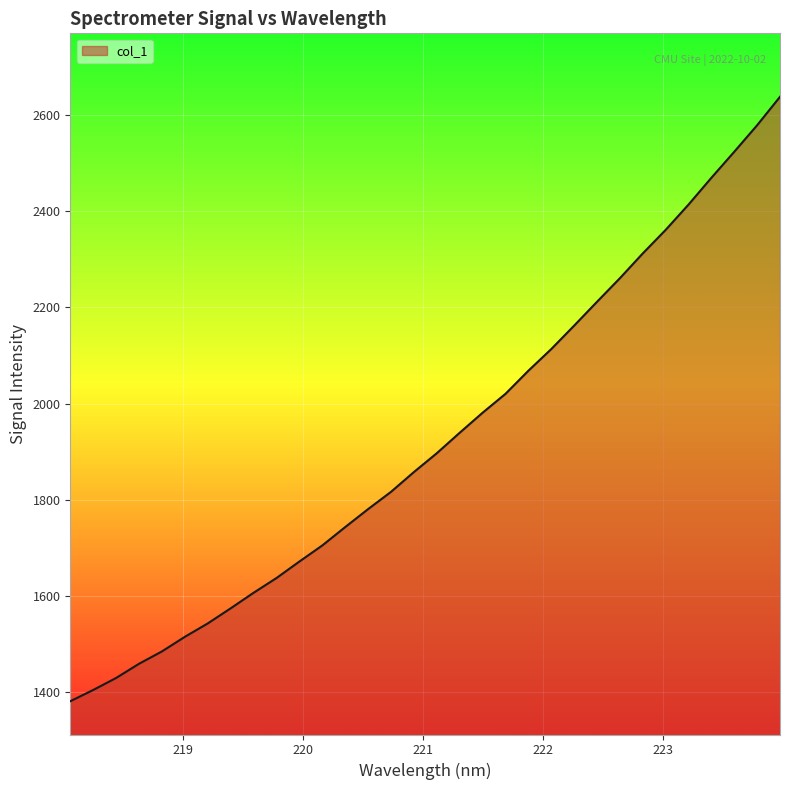

What is the difference between the maximum and minimum values?

1255.8